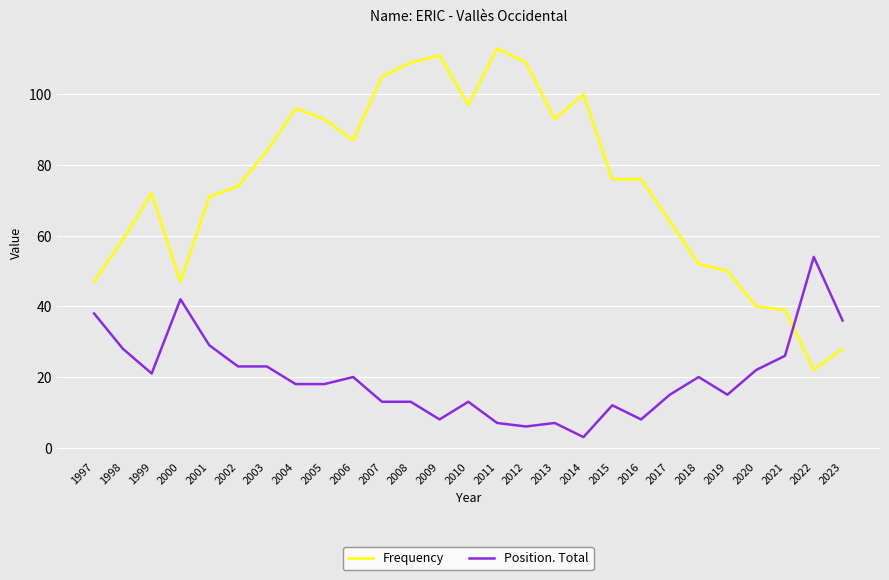

What value does the Frequency series have at 2016, to the nearest 10?

80